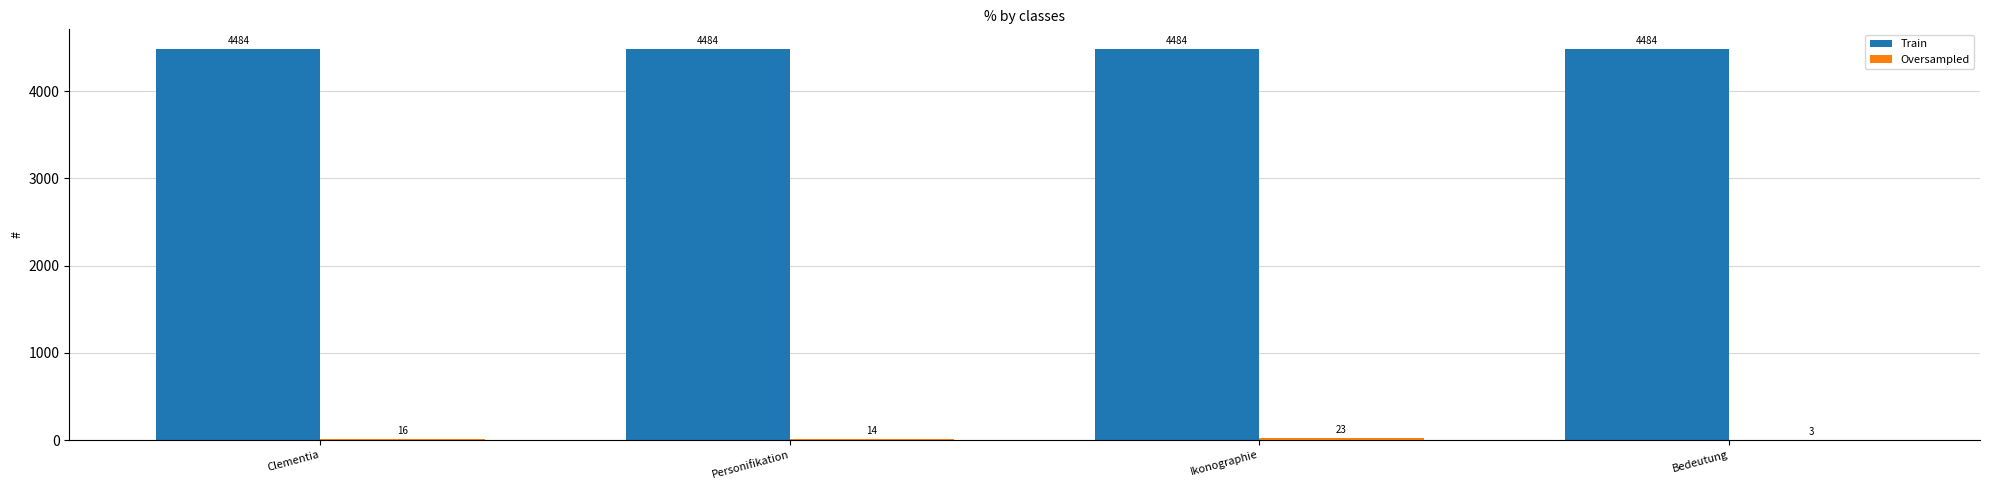

What is the greatest value displayed?

4484